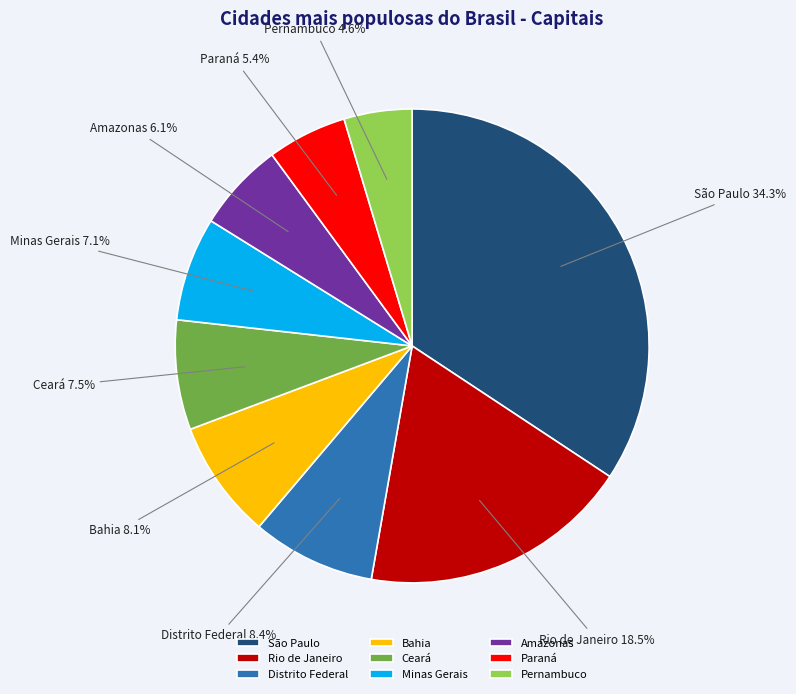

Approximately how many times larger is the value at Amazonas compared to Bahia?

0.8